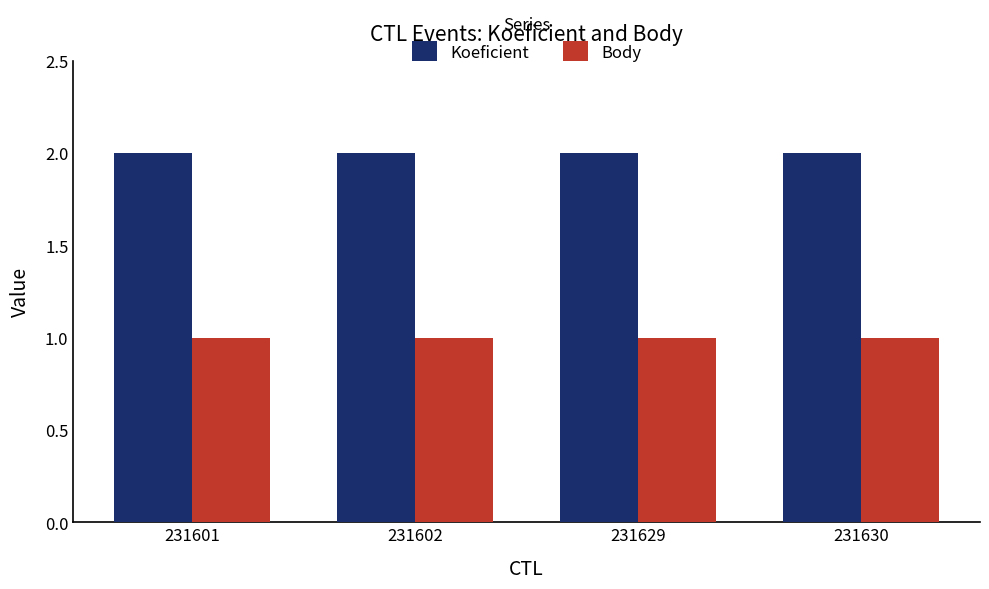

How many series are shown in this chart?

2